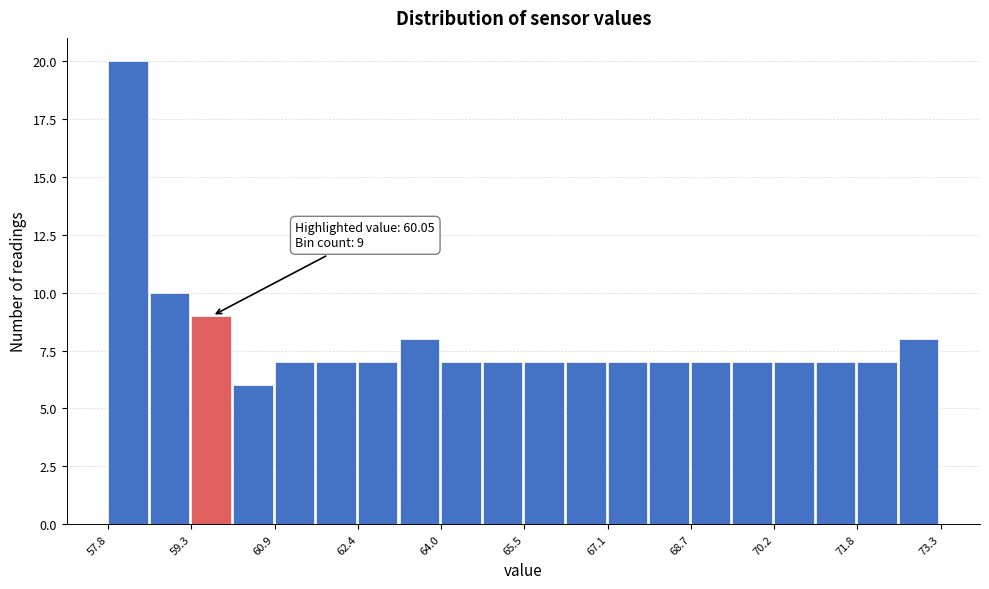

Read against the x-axis, roughly where is the centre of the tallest bar?

58.2